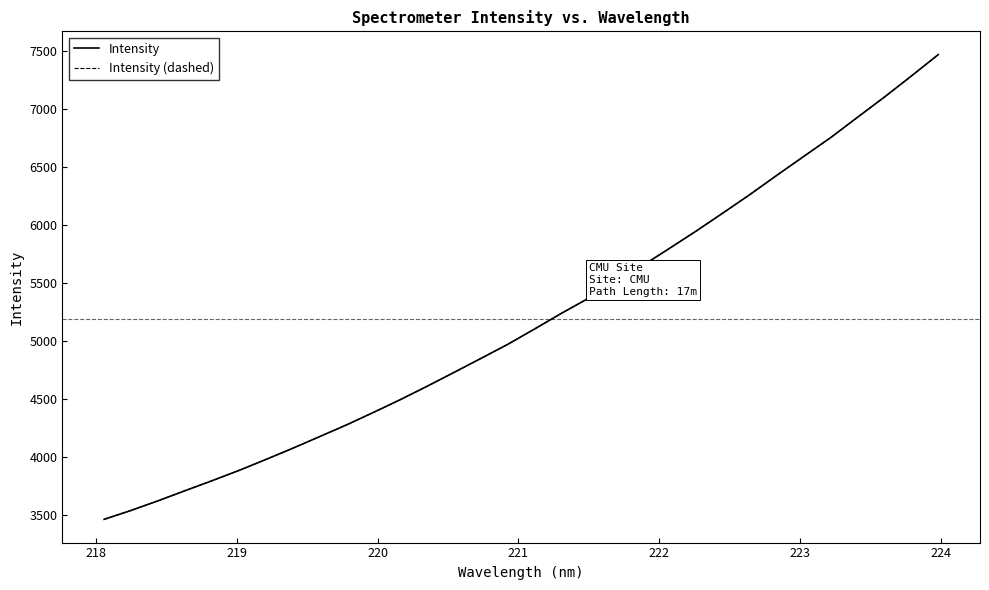

Does the chart have visible grid lines?

No